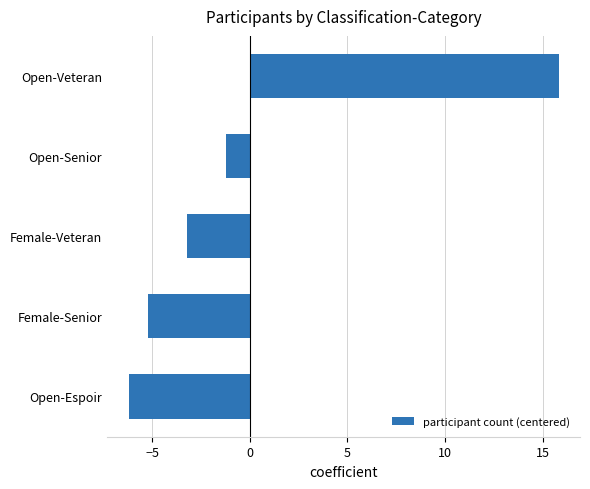

What is the change in value from Female-Senior to Female-Veteran?

+2.0